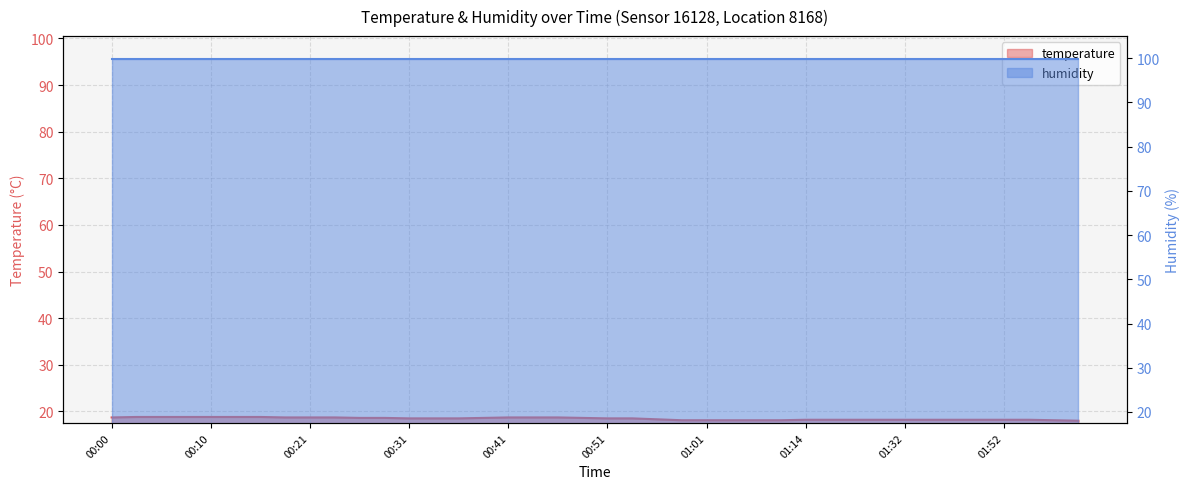

True or false: the data shows 32.1 at 00:05.

False